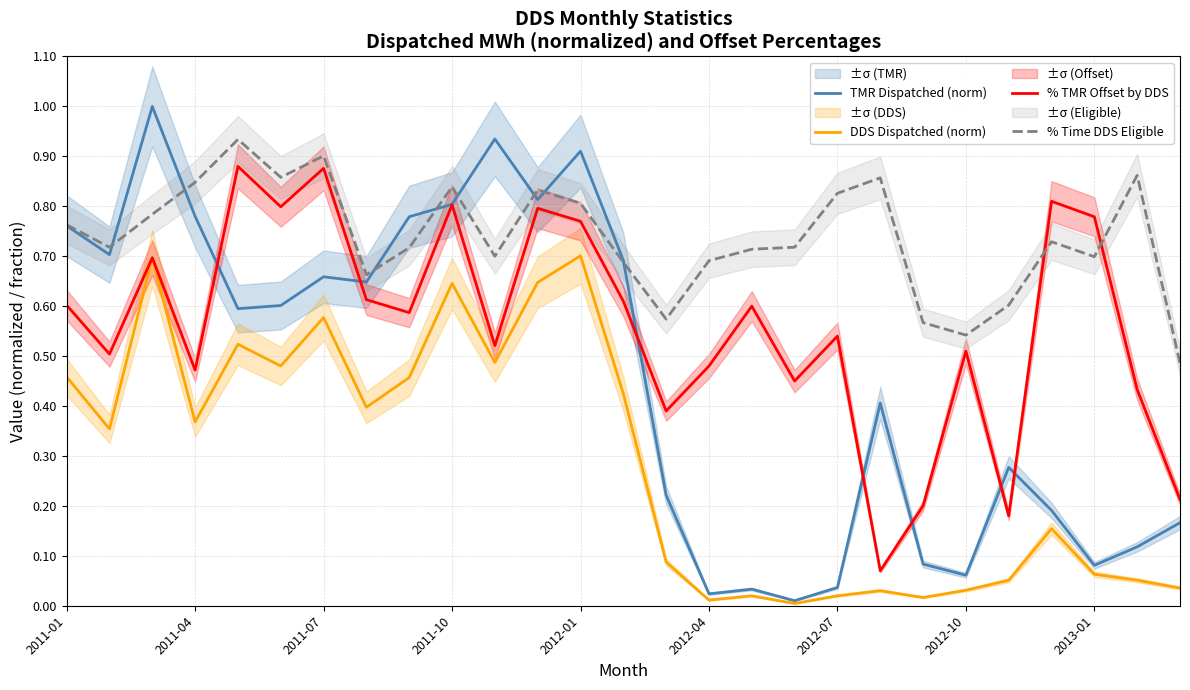

What is the maximum value for TMR Dispatched (norm)?

1.0